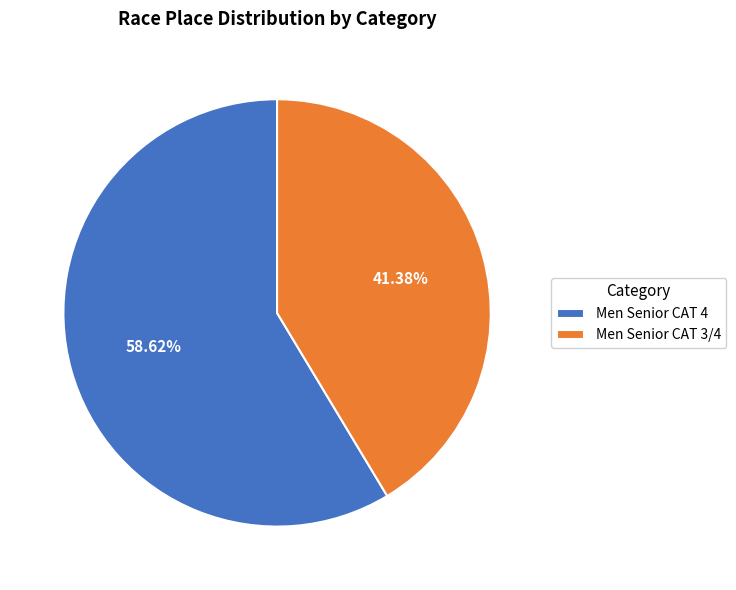

The Men Senior CAT 3/4 slice represents 41% of the pie. True or false?

True